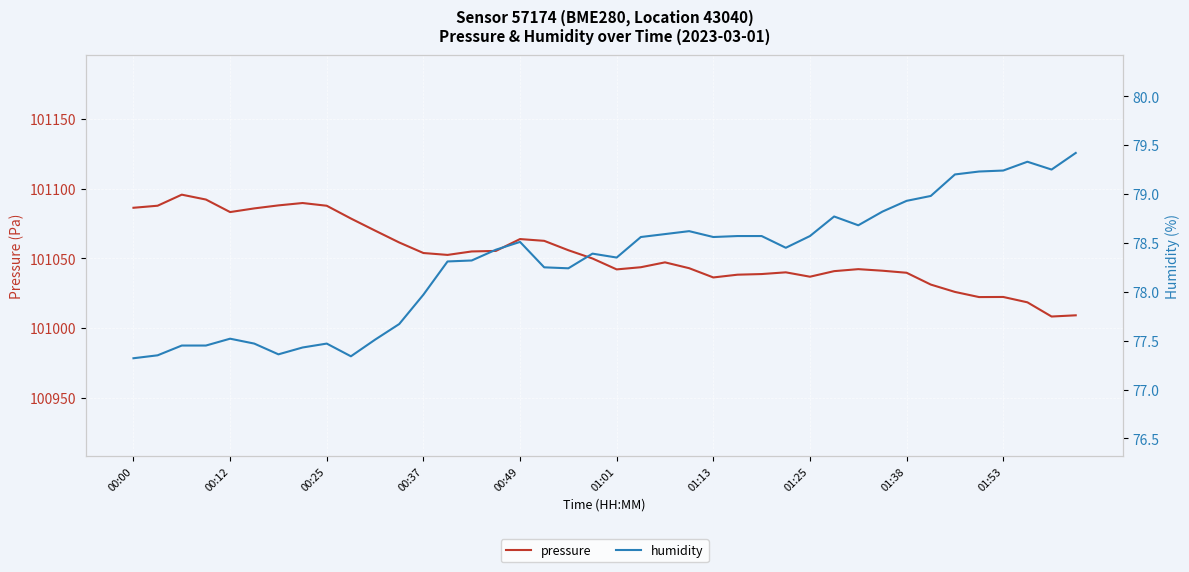

True or false: pressure and humidity cross at least once.

False